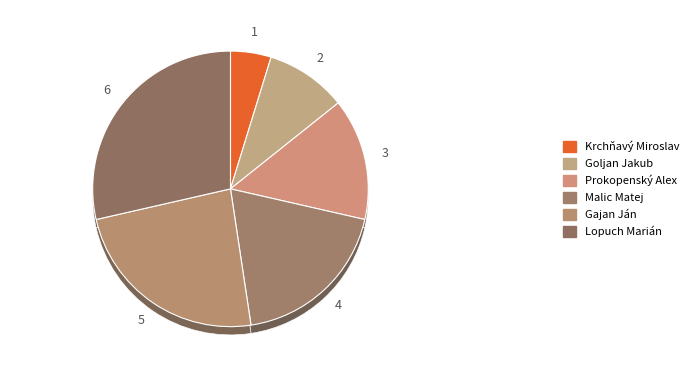

To the nearest percent, what is the difference between the Gajan Ján and Krchňavý Miroslav slice percentages?

19%